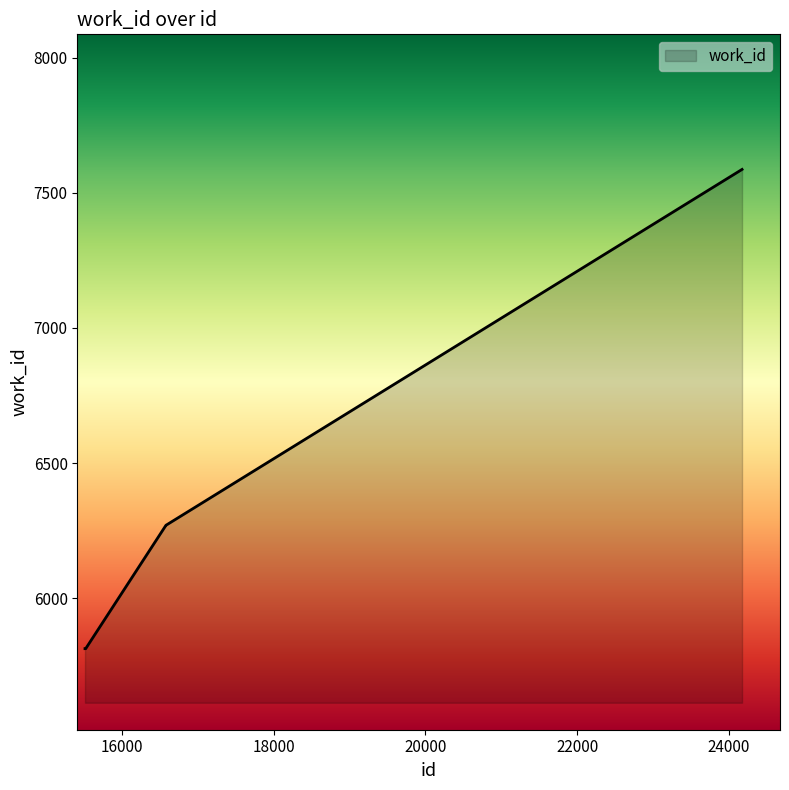

What is the difference between the second highest and minimum values?

457